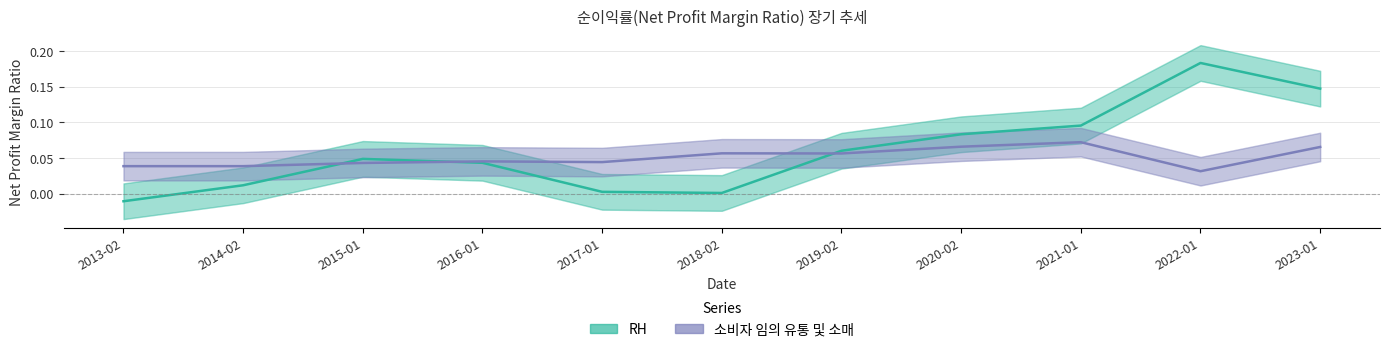

Is the value of RH at 2019-02 greater than the value of 소비자 임의 유통 및 소매 at 2018-02?

Yes